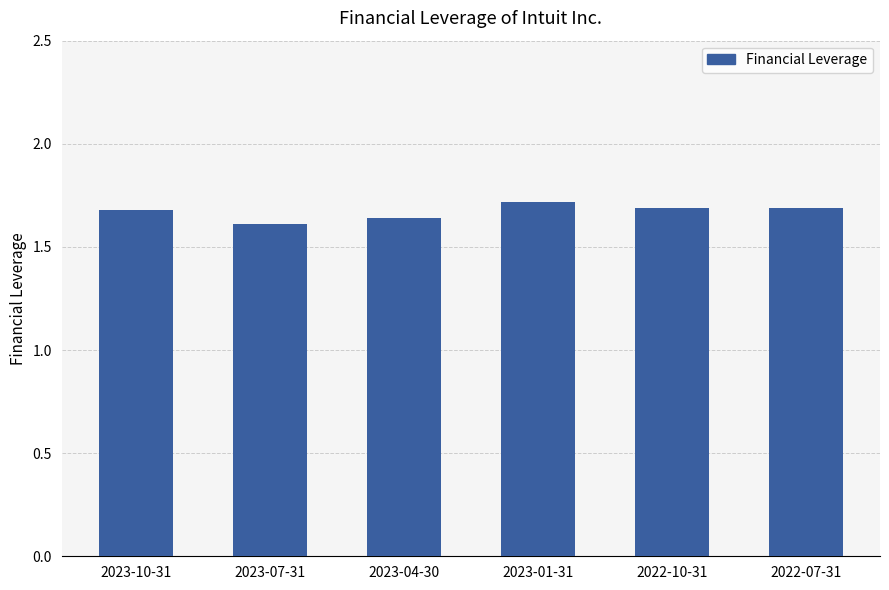

What is the sum of the values at 2022-10-31 and 2023-04-30?

3.3